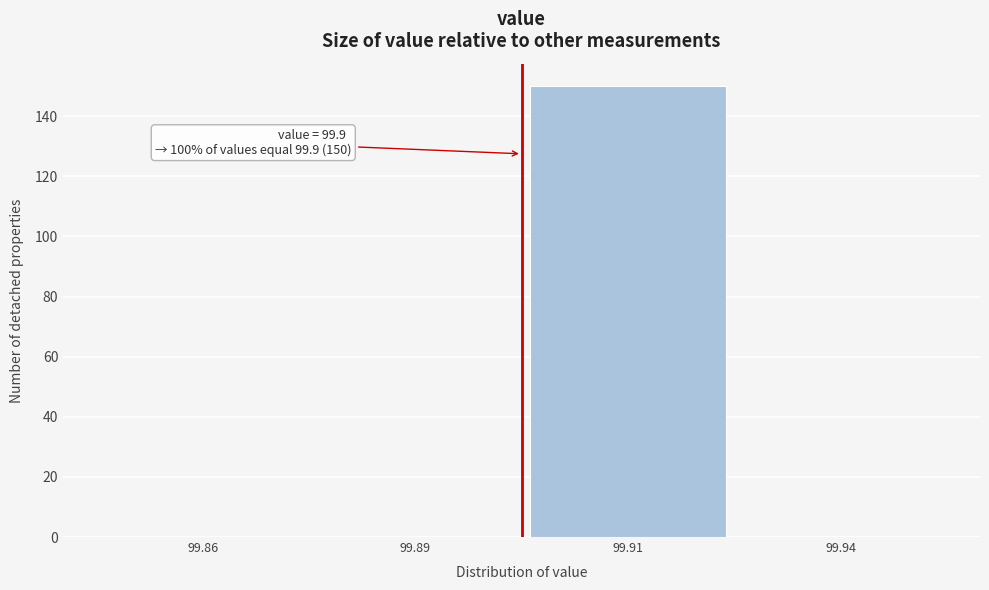

Reading left to right, list all the values displayed in this chart.

99.86=0	99.89=0	99.91=150	99.94=0